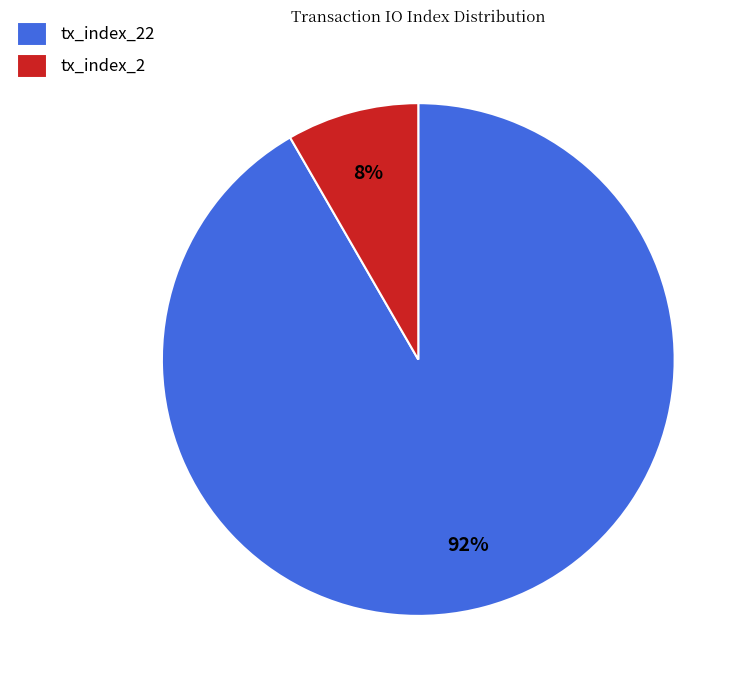

Count the number of slices in the pie.

2